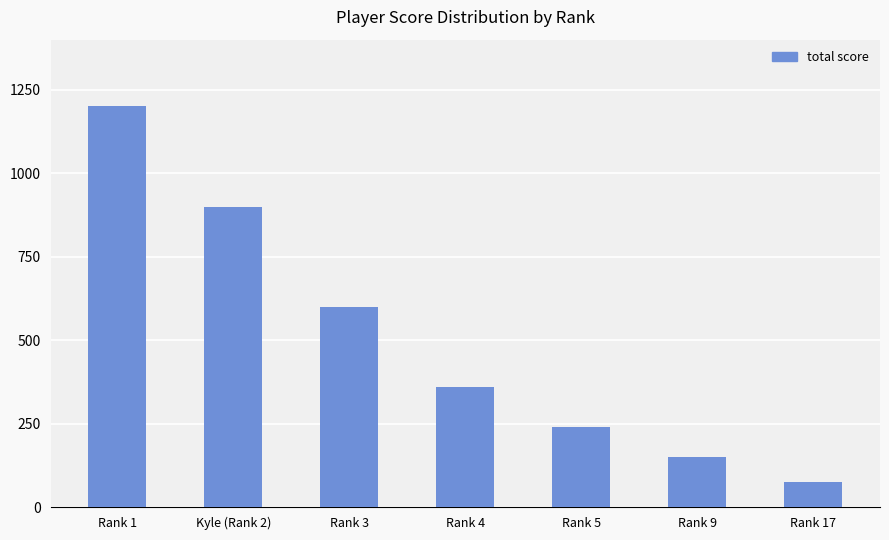

Reading left to right, extract all data points from this chart.

1200	900	600	360	240	150	75